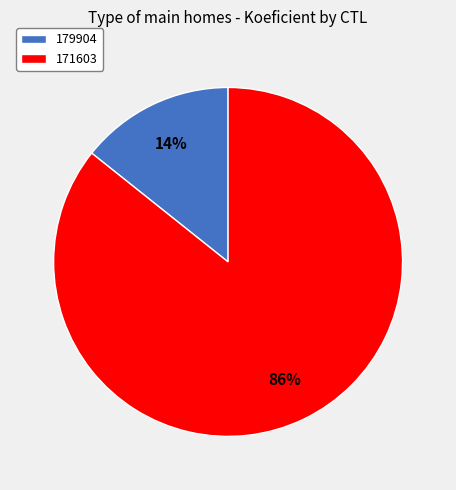

To the nearest percent, what is the combined percentage of 179904 and 171603?

100%